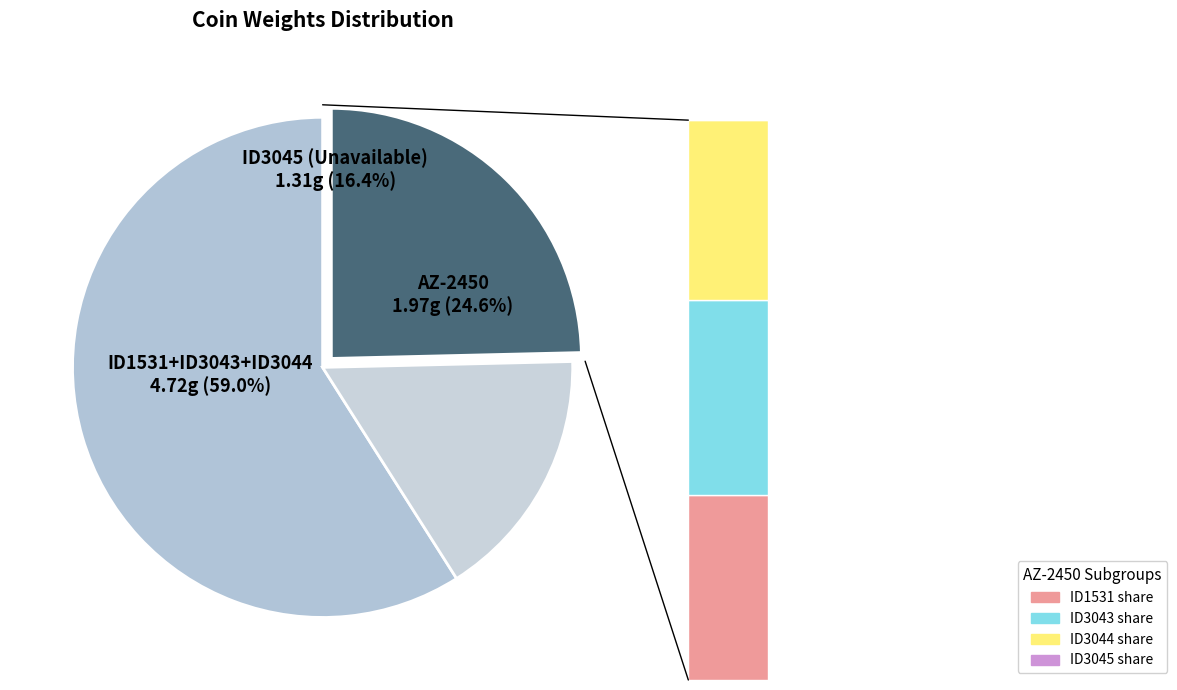

Rank the categories by value from highest to lowest.

AZ-2450, ID3043, ID1531, ID3044, ID3045